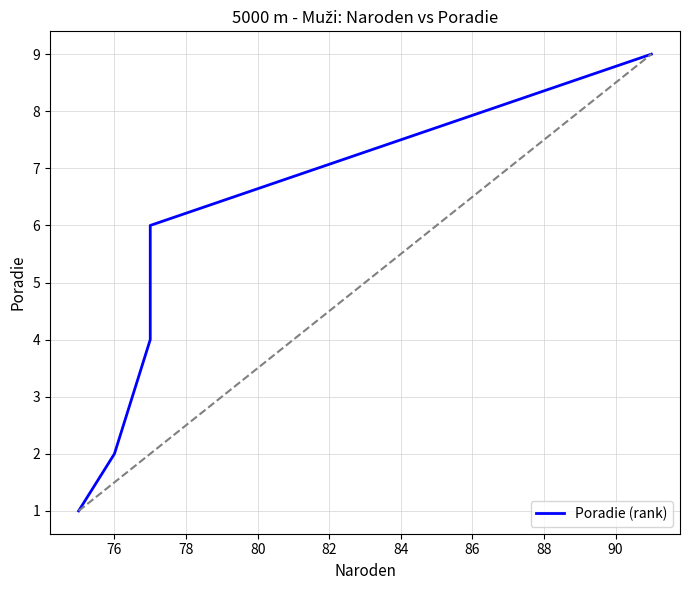

Approximately how many times larger is the value at 80 compared to 76?

3.0